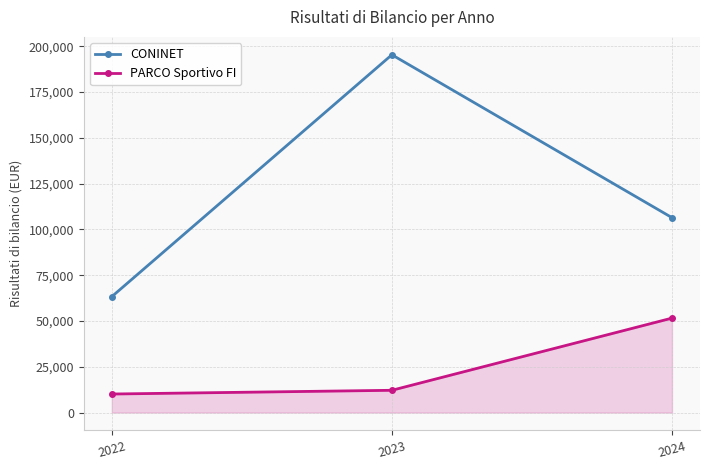

At which category is the sum across all series the highest?

2023